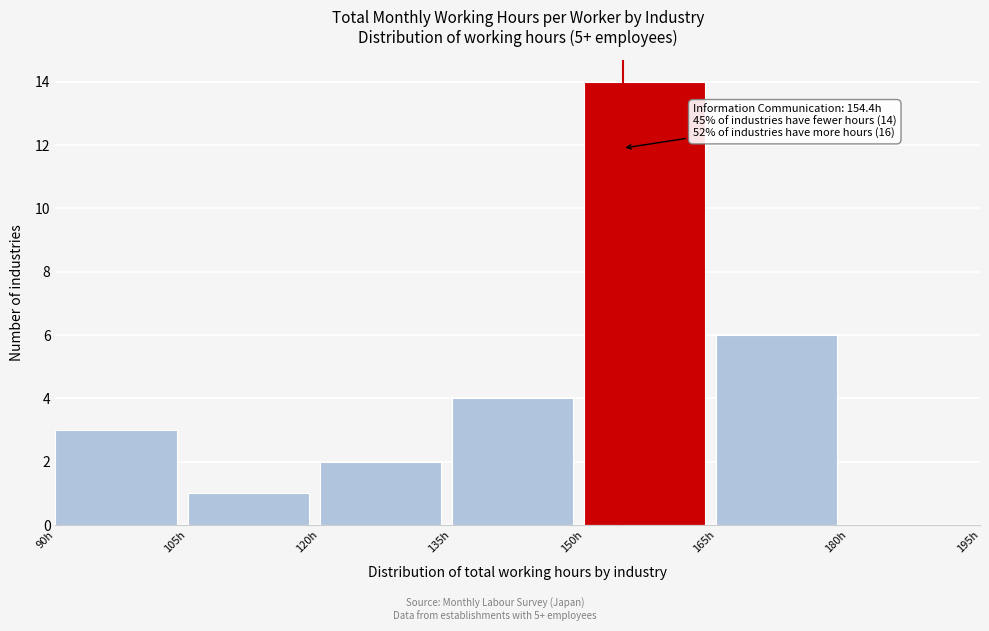

Which range on the x-axis has the tallest bar?

150 to 165